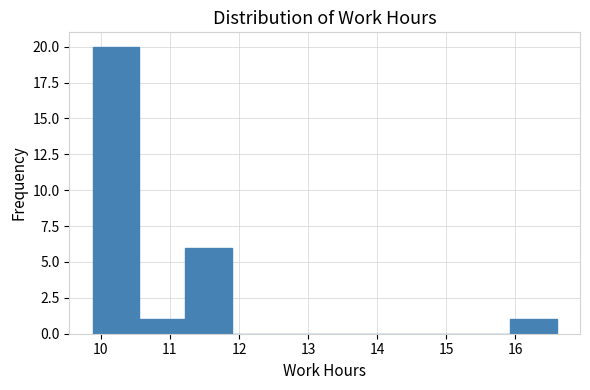

Reading left to right, transcribe this chart: for each bar, give the range it covers on the x-axis and its height. Neither the bar edges nor the heights are printed on the chart, so give them approximately, as read against the axes.

9.9 to 10.6: 20
10.6 to 11.2: 1
11.2 to 11.9: 6
11.9 to 12.6: 0
12.6 to 13.2: 0
13.2 to 13.9: 0
13.9 to 14.6: 0
14.6 to 15.3: 0
15.3 to 15.9: 0
15.9 to 16.6: 1